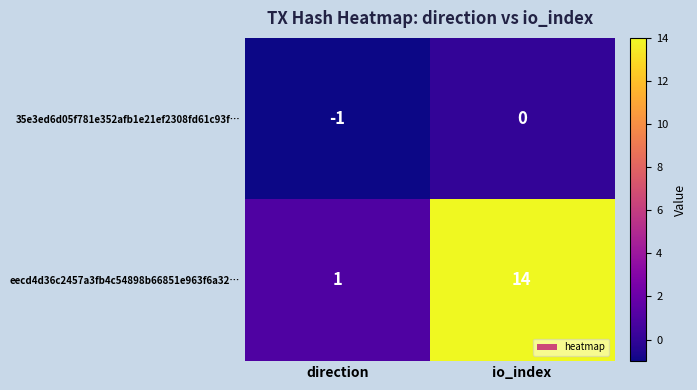

What is the average value of the eecd4d36c2457a3fb4c54898b66851e963f6a32… series?

8